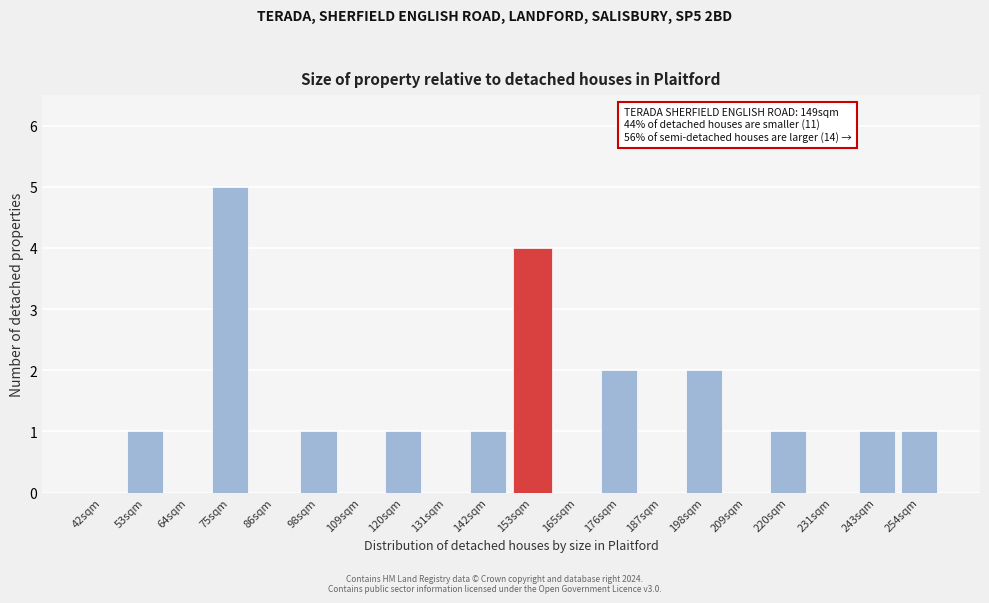

Reading left to right, extract all data points from this chart.

42sqm=0	53sqm=1	64sqm=0	75sqm=5	86sqm=0	98sqm=1	109sqm=0	120sqm=1	131sqm=0	142sqm=1	153sqm=4	165sqm=0	176sqm=2	187sqm=0	198sqm=2	209sqm=0	220sqm=1	231sqm=0	243sqm=1	254sqm=1